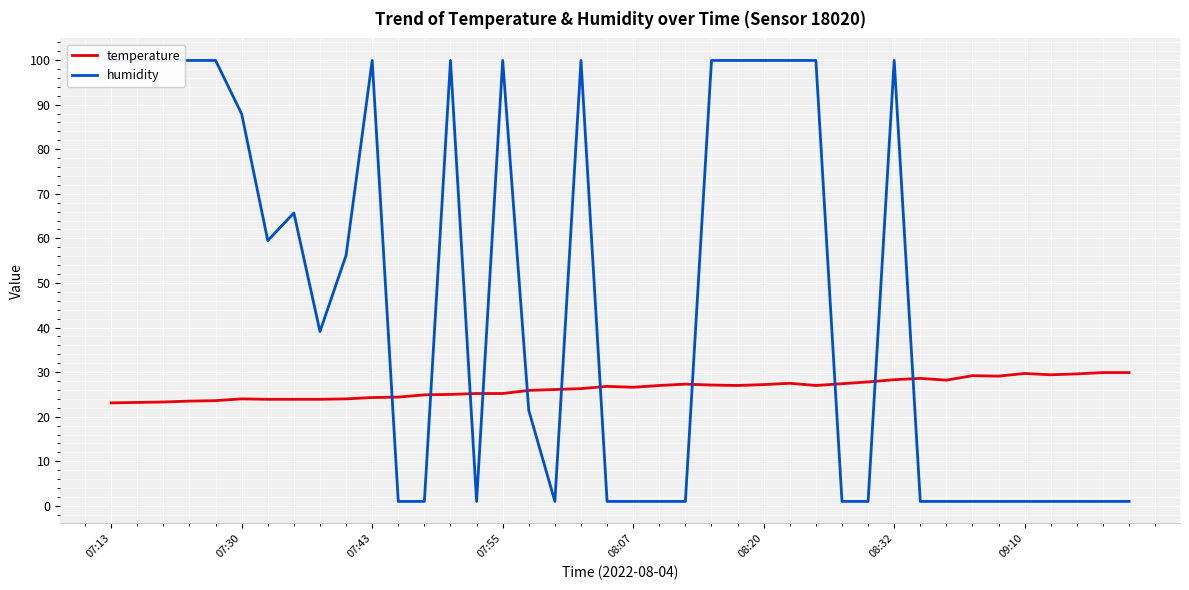

What is the lowest value of the temperature series?

23.1